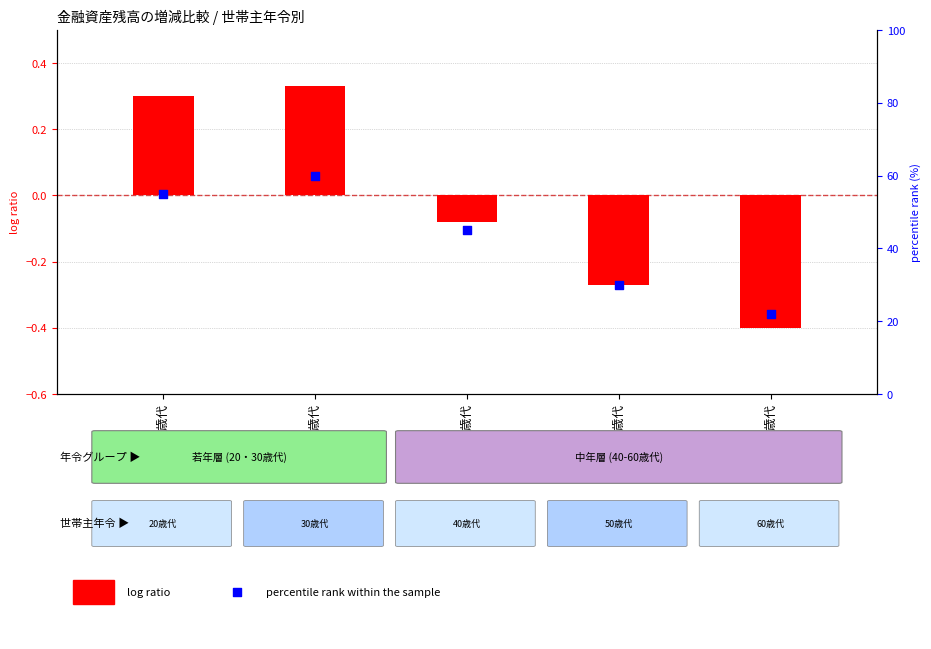

What is the change in value from 30歳代 to 40歳代?

-15